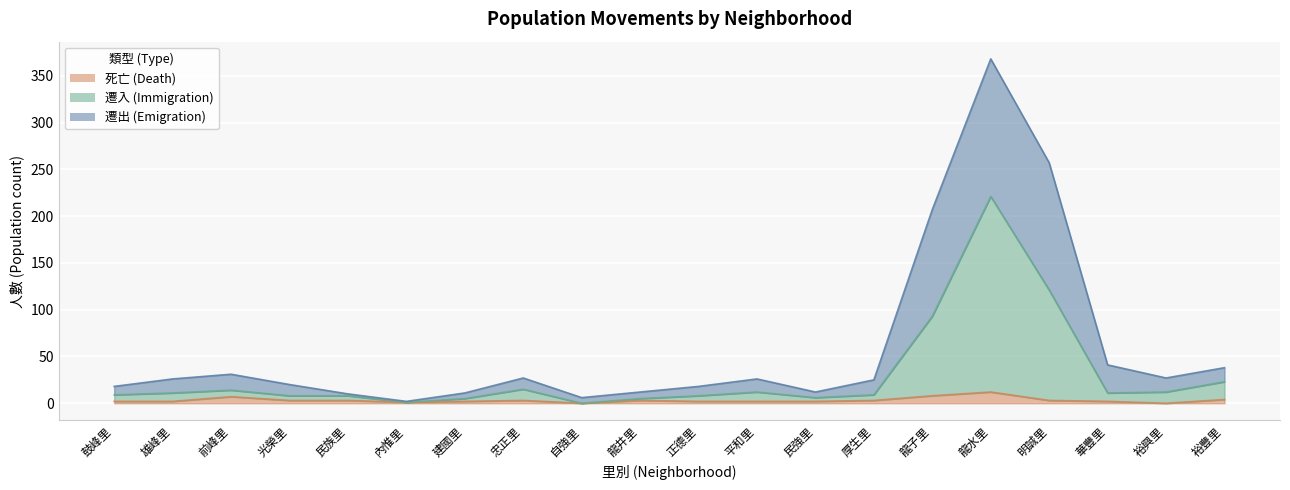

What is the value of the 遷入 point at the 20th from the left?

23